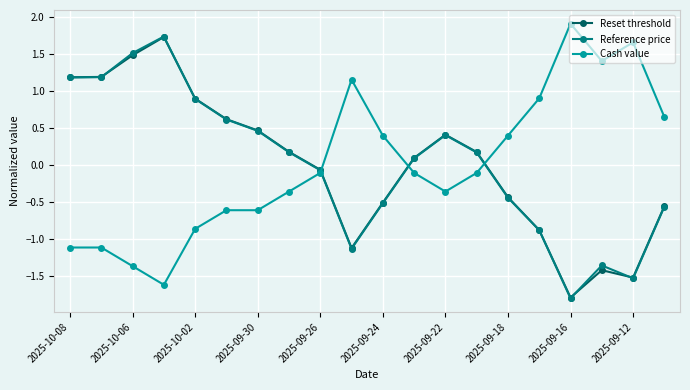

What is the minimum value for Reference price?

-1.8